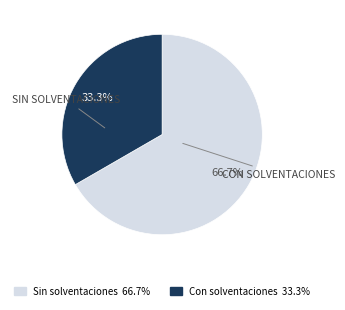

Is there any slice that represents more than half of the pie?

Yes